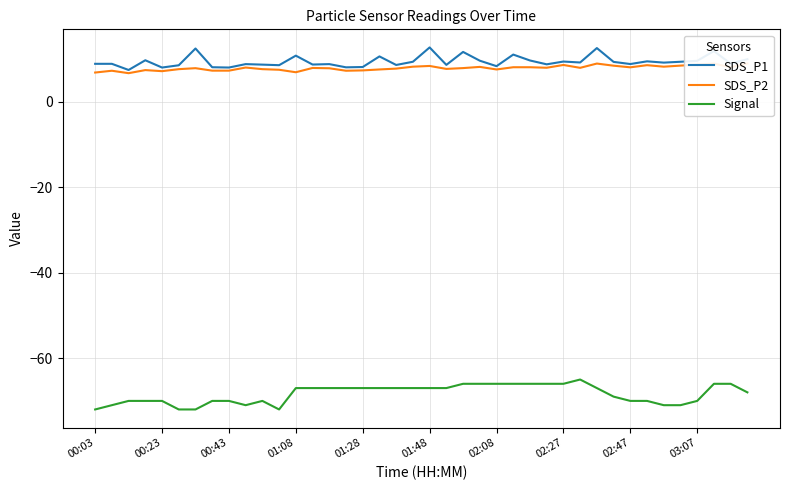

True or false: SDS_P1 and SDS_P2 intersect in this chart.

False